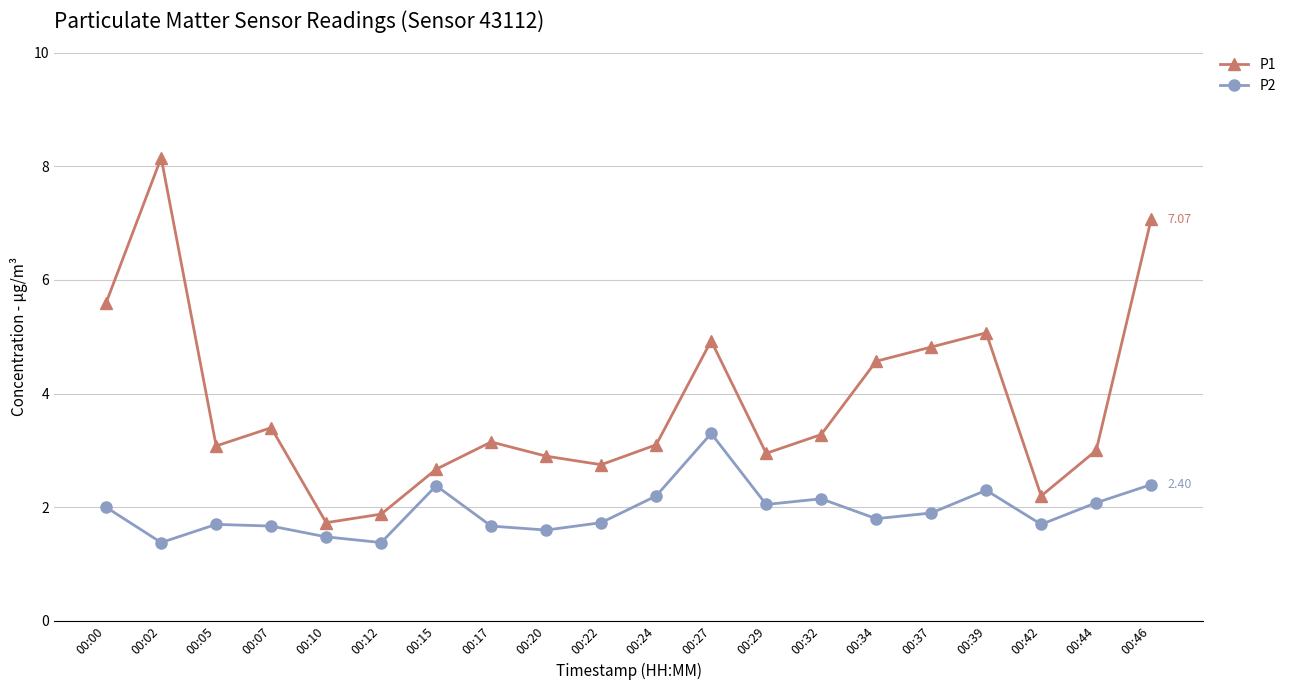

The value of P2 at 00:27 is 5.3. True or false?

False